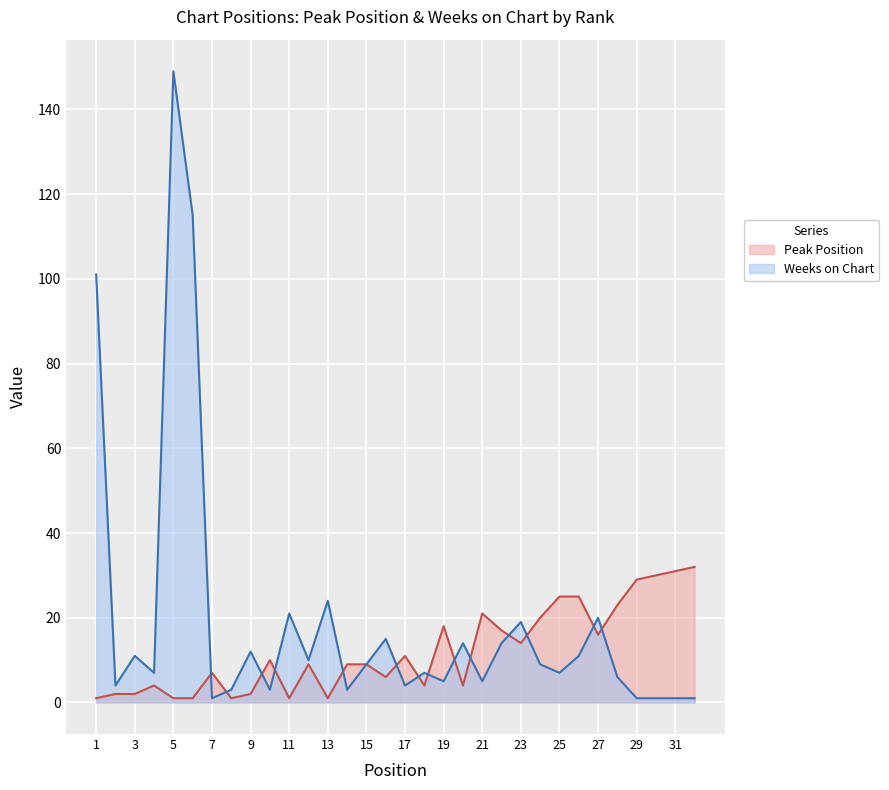

How many data points does each series have?

32